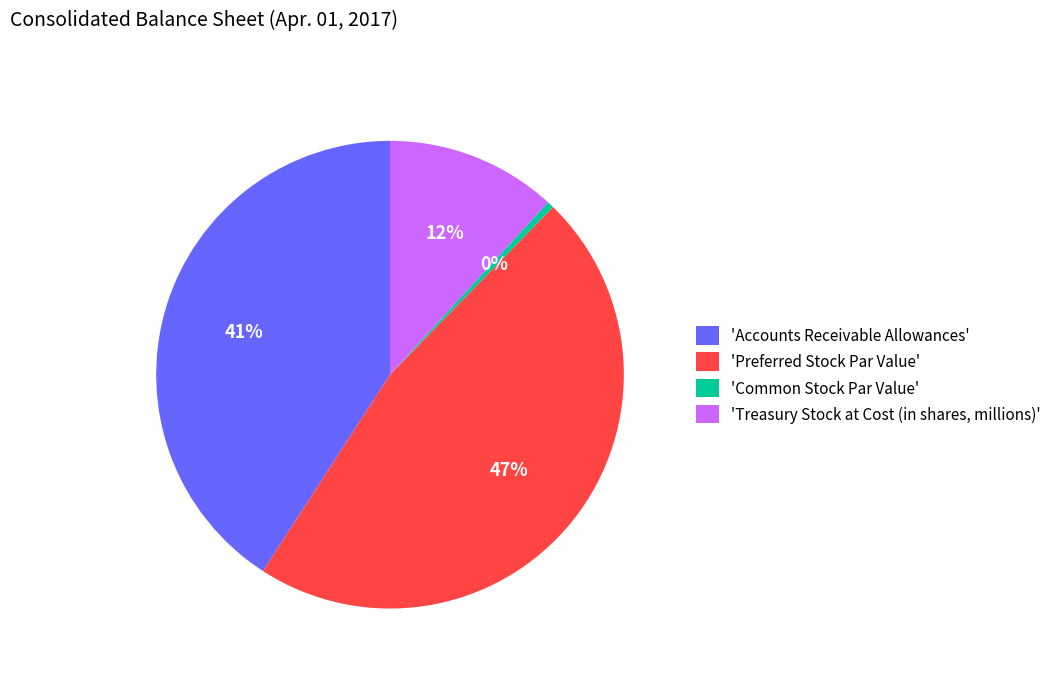

Is it true that 'Accounts Receivable Allowances' is 54% of the pie?

False